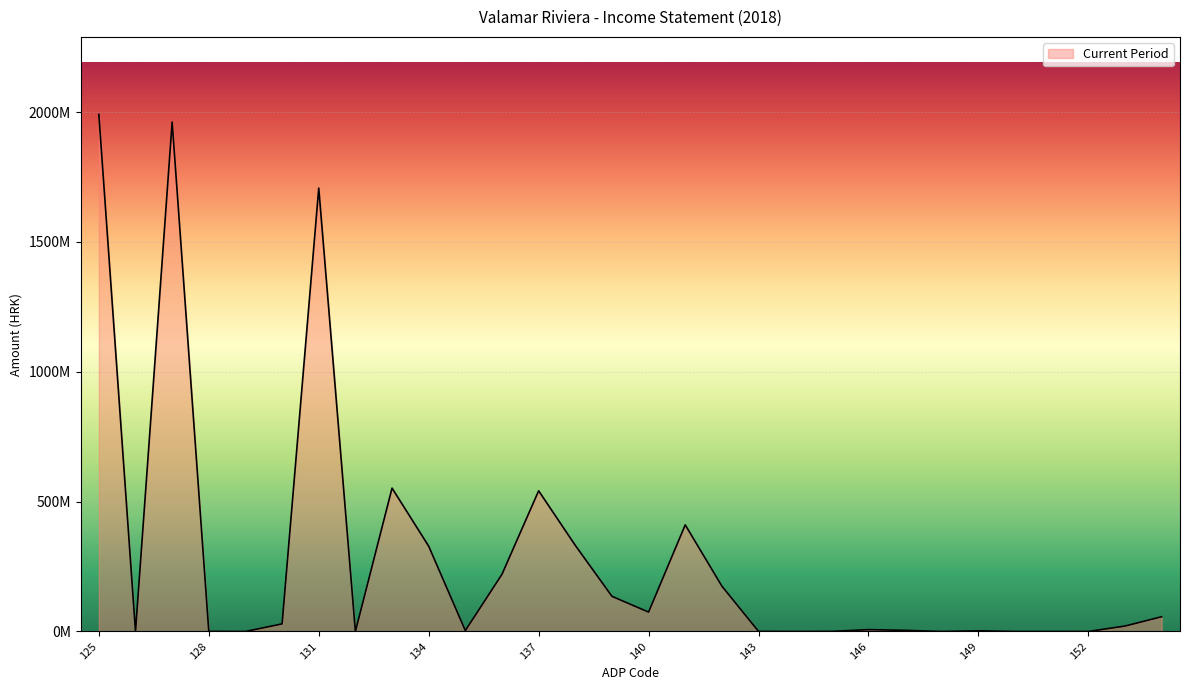

Does the chart have visible grid lines?

Yes